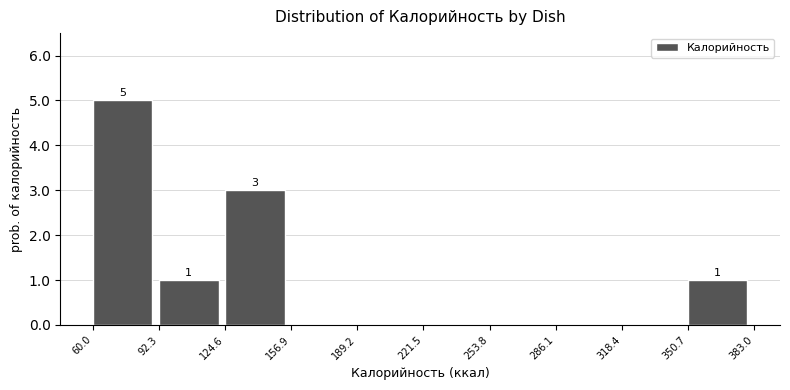

Over which range of the x-axis is the bar tallest?

60.0 to 92.3